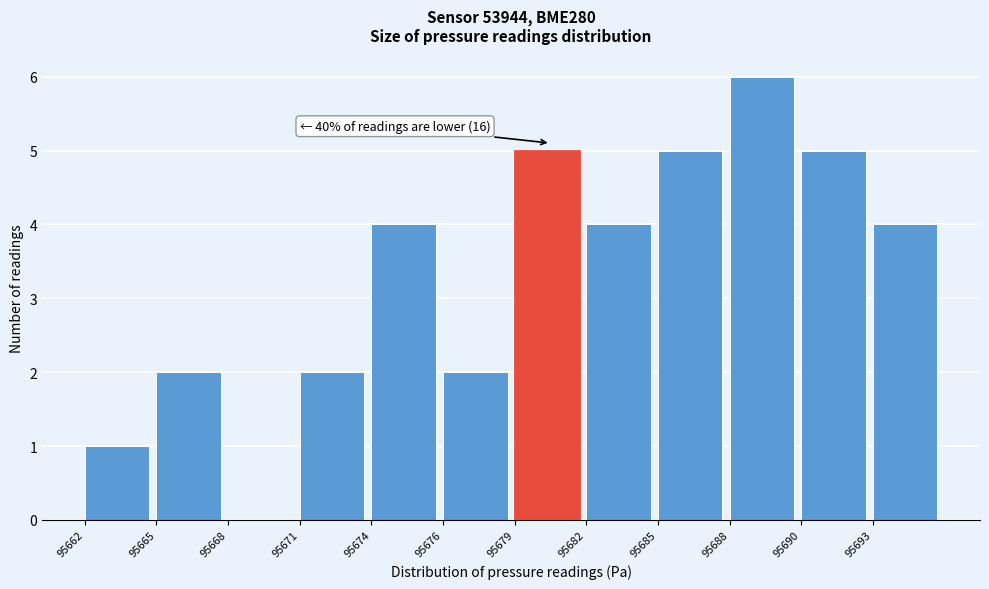

Reading left to right, what are all the values shown in this chart?

95662=1	95665=2	95668=0	95671=2	95674=4	95676=2	95679=5	95682=4	95685=5	95688=6	95690=5	95693=4